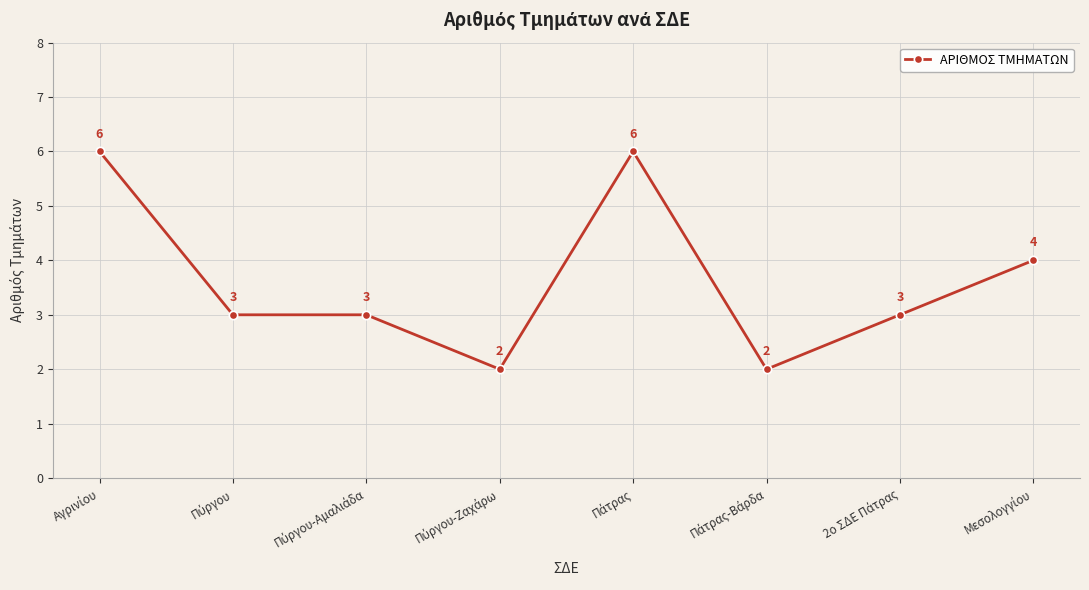

How many values are between 3 and 6?

6